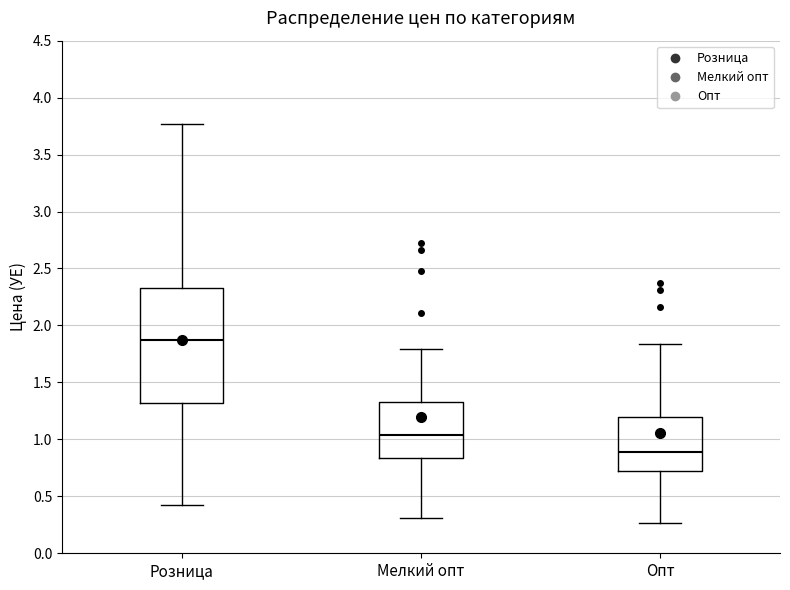

Which box's median line is the highest?

Розница